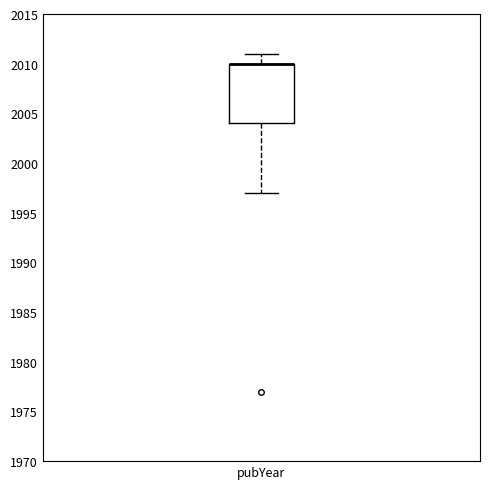

Transcribe this box plot: give where the median line is, the range the box spans, and where the two whiskers end, as read against the y-axis. The values are not printed on the chart, so give them approximately, as read against the axis.

median 2010 (drawn on the box's upper edge), box 2004 to 2010, whiskers 1997 to 2011